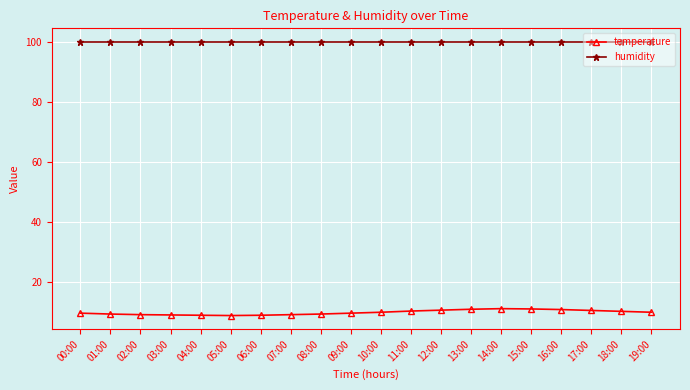

What is the maximum value for temperature?

11.0